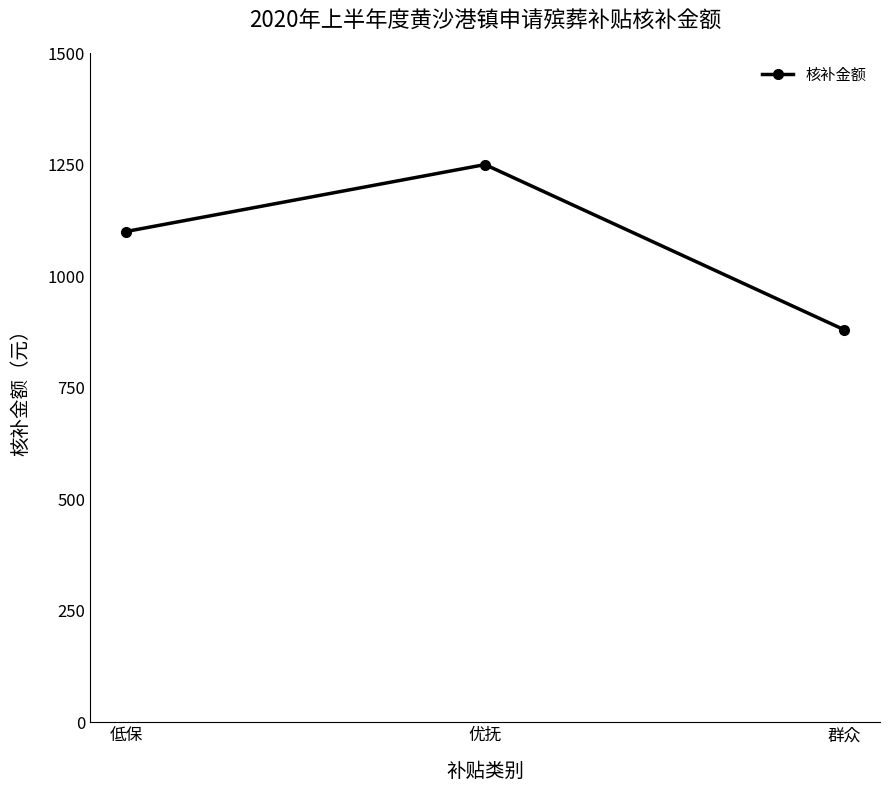

Between 优抚 and 群众, which is larger?

优抚